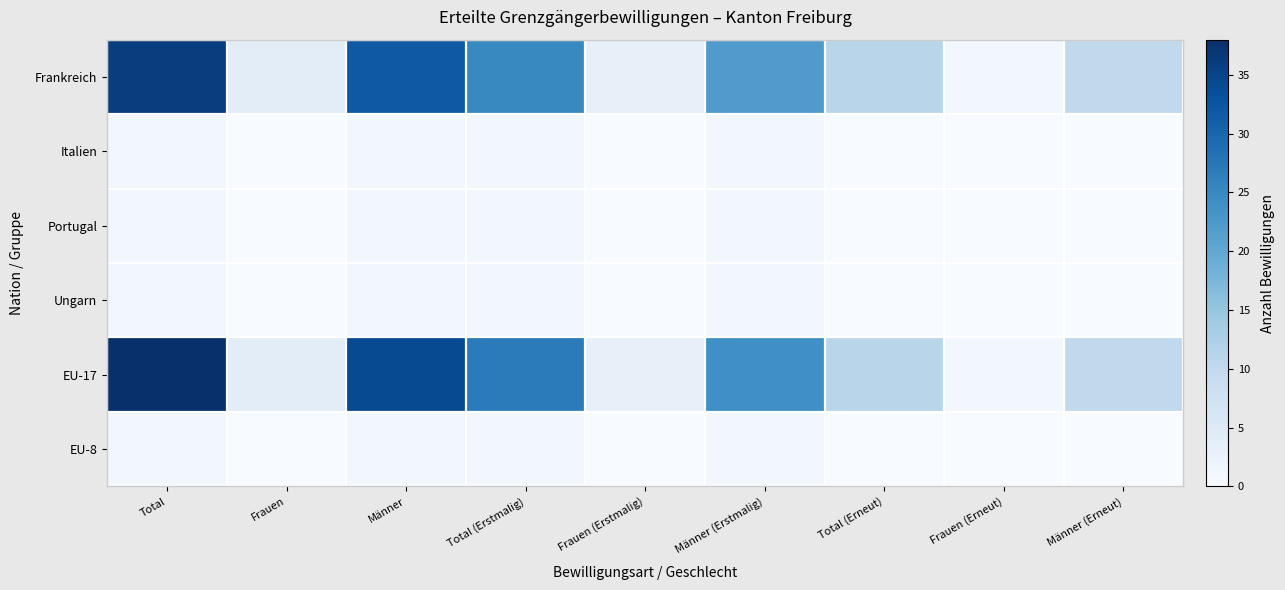

Rank the series at Frauen from lowest to highest value.

Italien, Portugal, Ungarn, EU-8, Frankreich, EU-17